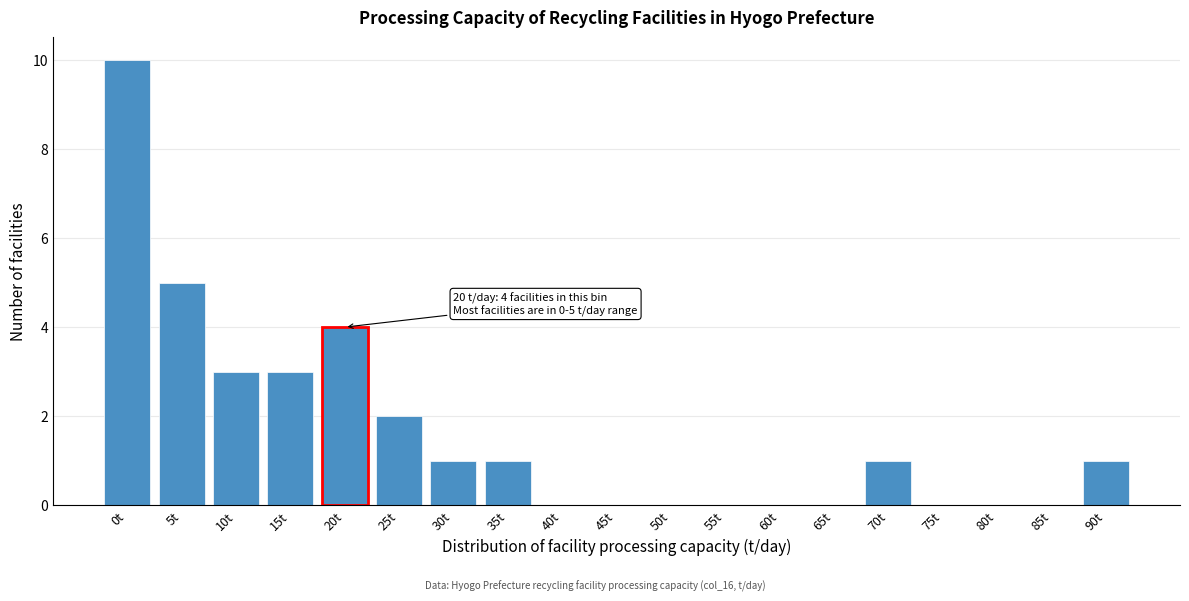

Reading right to left, extract all data points from this chart.

90t=1	85t=0	80t=0	75t=0	70t=1	65t=0	60t=0	55t=0	50t=0	45t=0	40t=0	35t=1	30t=1	25t=2	20t=4	15t=3	10t=3	5t=5	0t=10